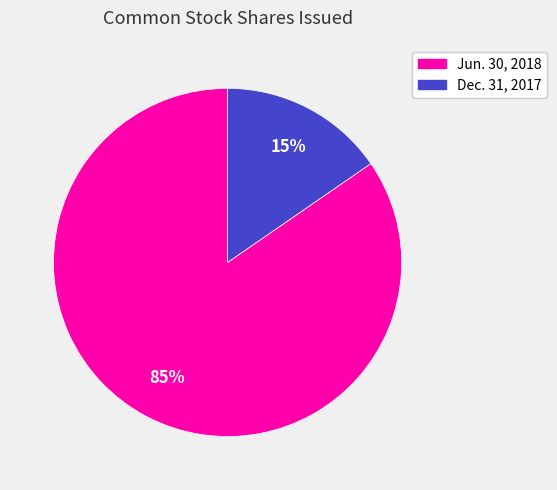

Does any single category account for the majority?

Yes